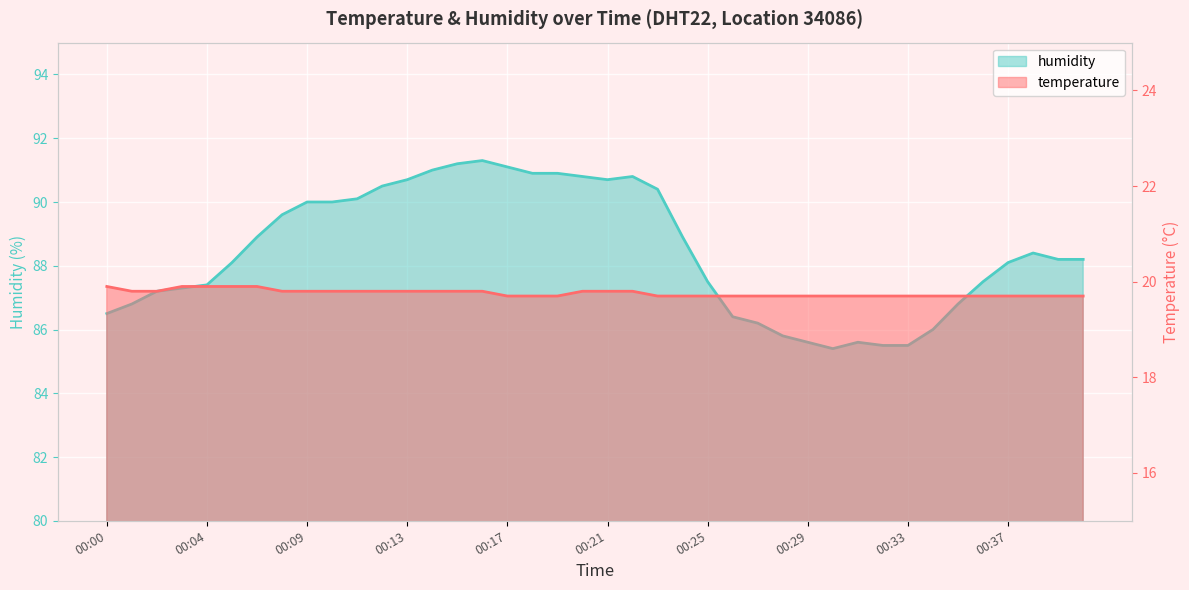

True or false: humidity has more than 1 points higher than both neighbors.

True